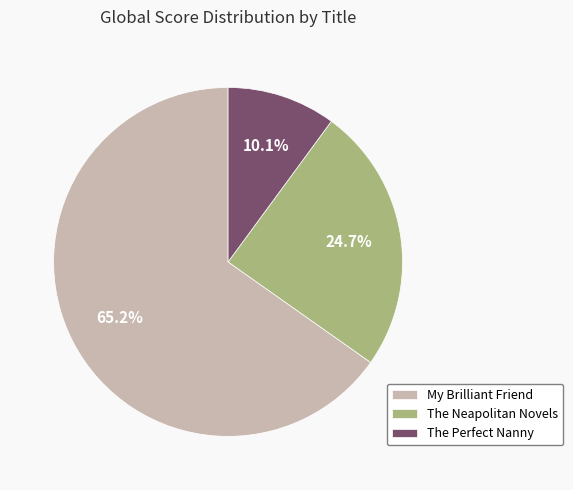

Is there any slice that represents more than half of the pie?

Yes